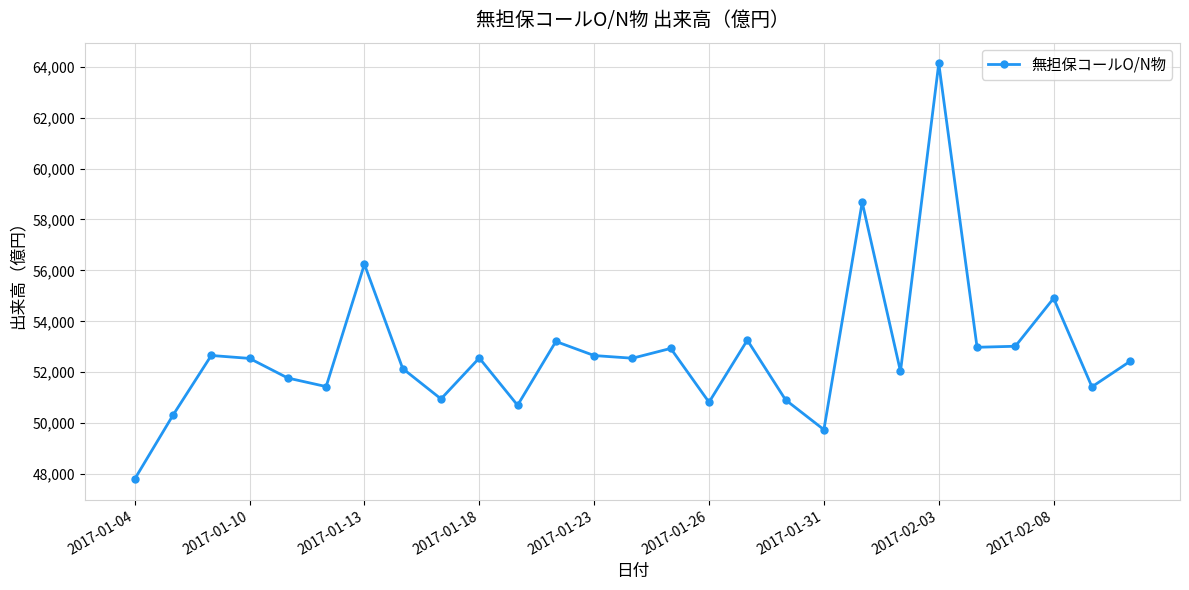

What is the value of the 20th point from the left?

58675